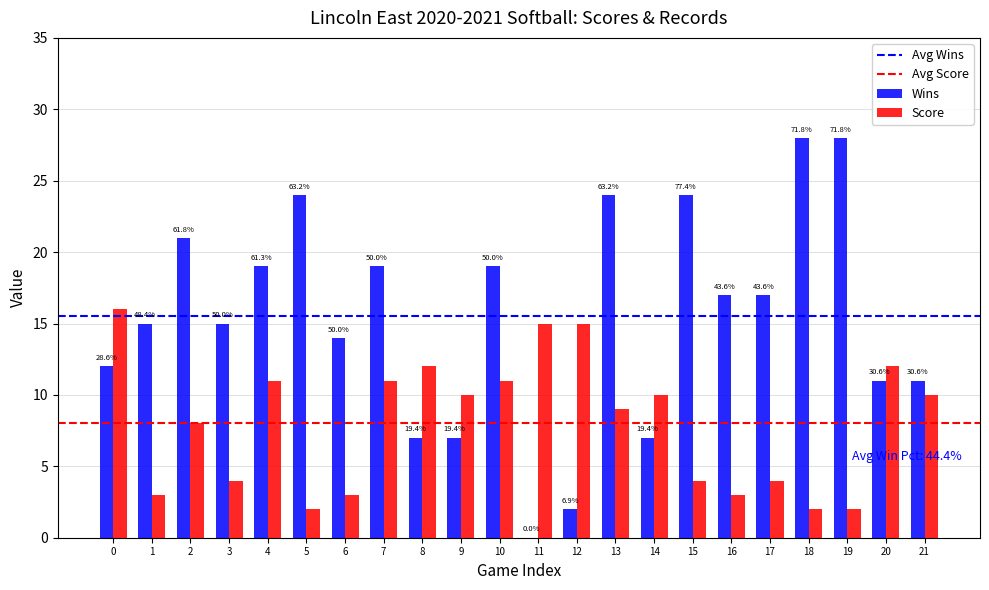

Reading left to right, what are all the values shown in this chart?

Wins: 0=12	1=15	2=21	3=15	4=19	5=24	6=14	7=19	8=7	9=7	10=19	11=0	12=2	13=24	14=7	15=24	16=17	17=17	18=28	19=28	20=11	21=11
Score: 0=16	1=3	2=8	3=4	4=11	5=2	6=3	7=11	8=12	9=10	10=11	11=15	12=15	13=9	14=10	15=4	16=3	17=4	18=2	19=2	20=12	21=10